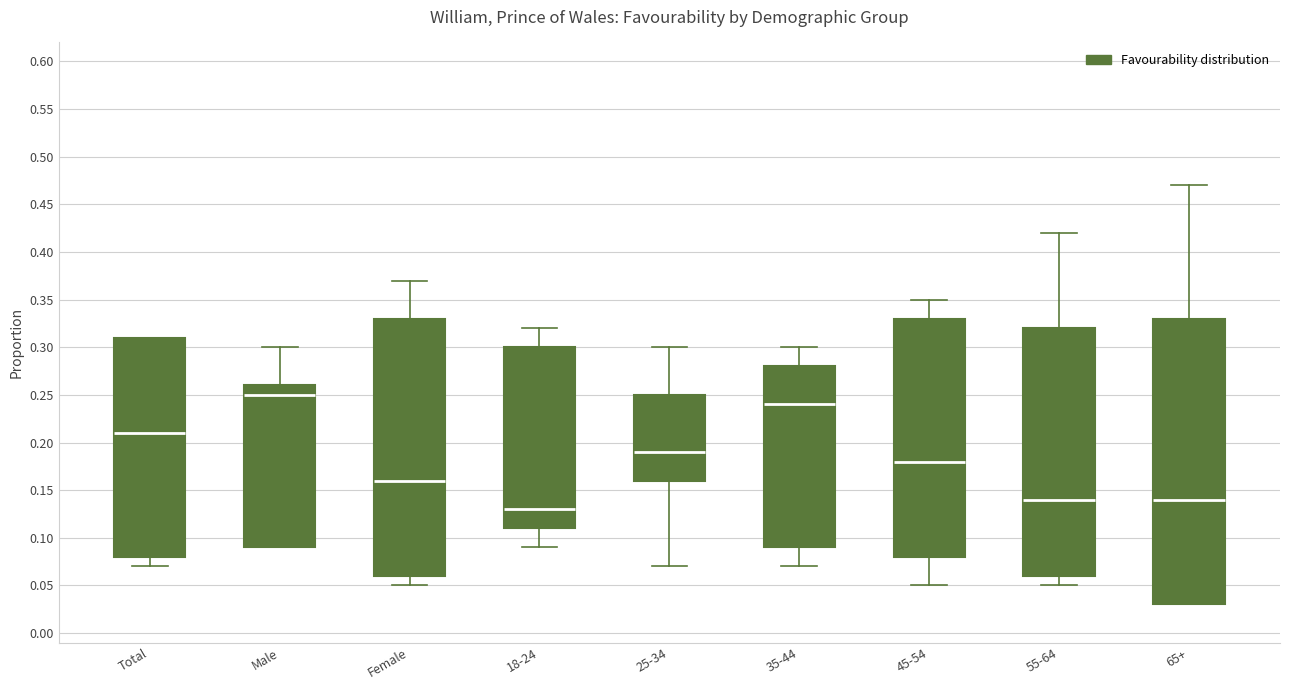

Reading left to right, read every box against the y-axis: the position of its median line, the range the box covers, and the ends of its whiskers. The values are not printed on the chart, so give them approximately, as read against the axis.

Total: median 0.21, box 0.08 to 0.31, whiskers 0.07 to 0.31
Male: median 0.25, box 0.09 to 0.26, whiskers 0.09 to 0.30
Female: median 0.16, box 0.06 to 0.33, whiskers 0.05 to 0.37
18-24: median 0.13, box 0.11 to 0.30, whiskers 0.09 to 0.32
25-34: median 0.19, box 0.16 to 0.25, whiskers 0.07 to 0.30
35-44: median 0.24, box 0.09 to 0.28, whiskers 0.07 to 0.30
45-54: median 0.18, box 0.08 to 0.33, whiskers 0.05 to 0.35
55-64: median 0.14, box 0.06 to 0.32, whiskers 0.05 to 0.42
65+: median 0.14, box 0.03 to 0.33, whiskers 0.03 to 0.47